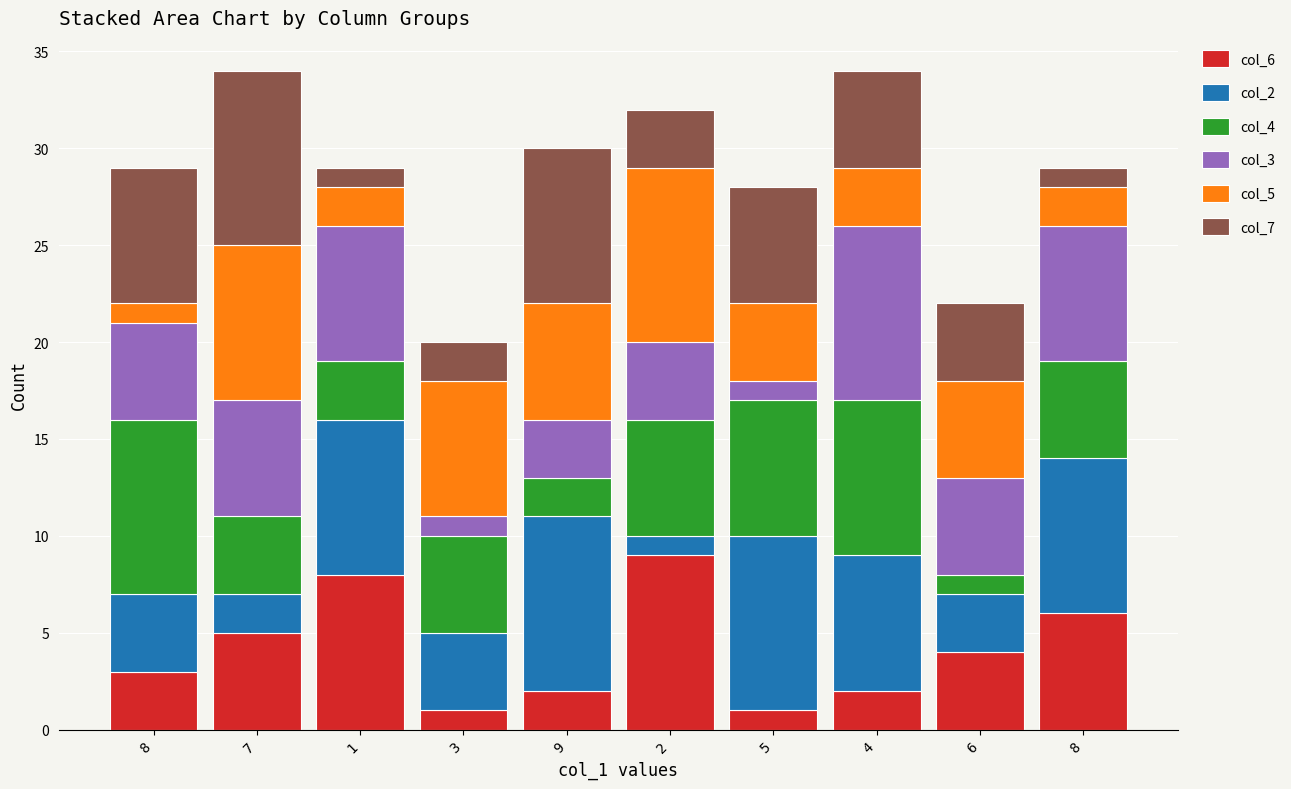

How many bars are there in total?

10